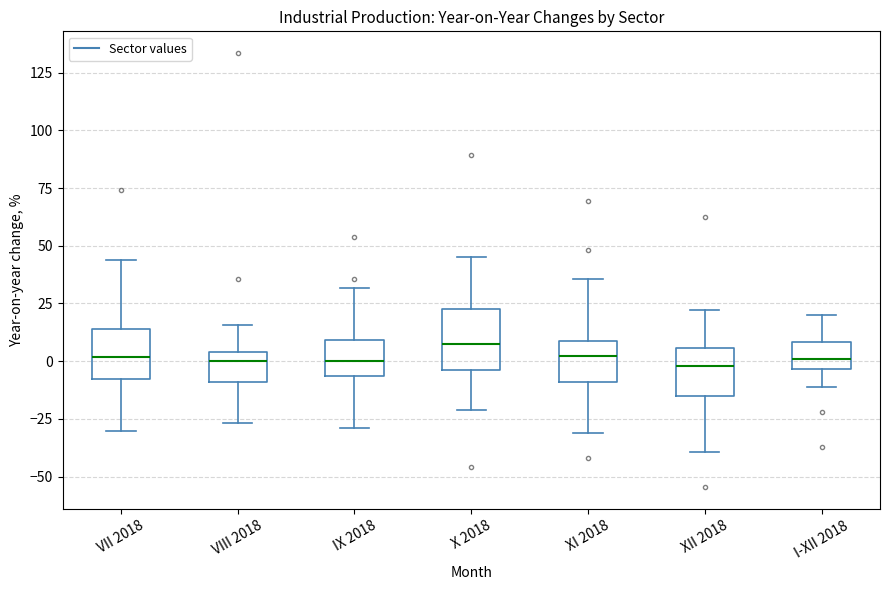

Reading left to right, transcribe this box plot: for each box, give where its median line is, the range the box spans, and where its two whiskers end, as read against the y-axis. The values are not printed on the chart, so give them approximately, as read against the axis.

VII 2018: median 0, box -10 to 15, whiskers -30 to 45
VIII 2018: median 0, box -10 to 5, whiskers -25 to 15
IX 2018: median 0, box -5 to 10, whiskers -30 to 30
X 2018: median 10, box -5 to 25, whiskers -20 to 45
XI 2018: median 0, box -10 to 10, whiskers -30 to 35
XII 2018: median 0, box -15 to 5, whiskers -40 to 20
I-XII 2018: median 0, box -5 to 10, whiskers -10 to 20